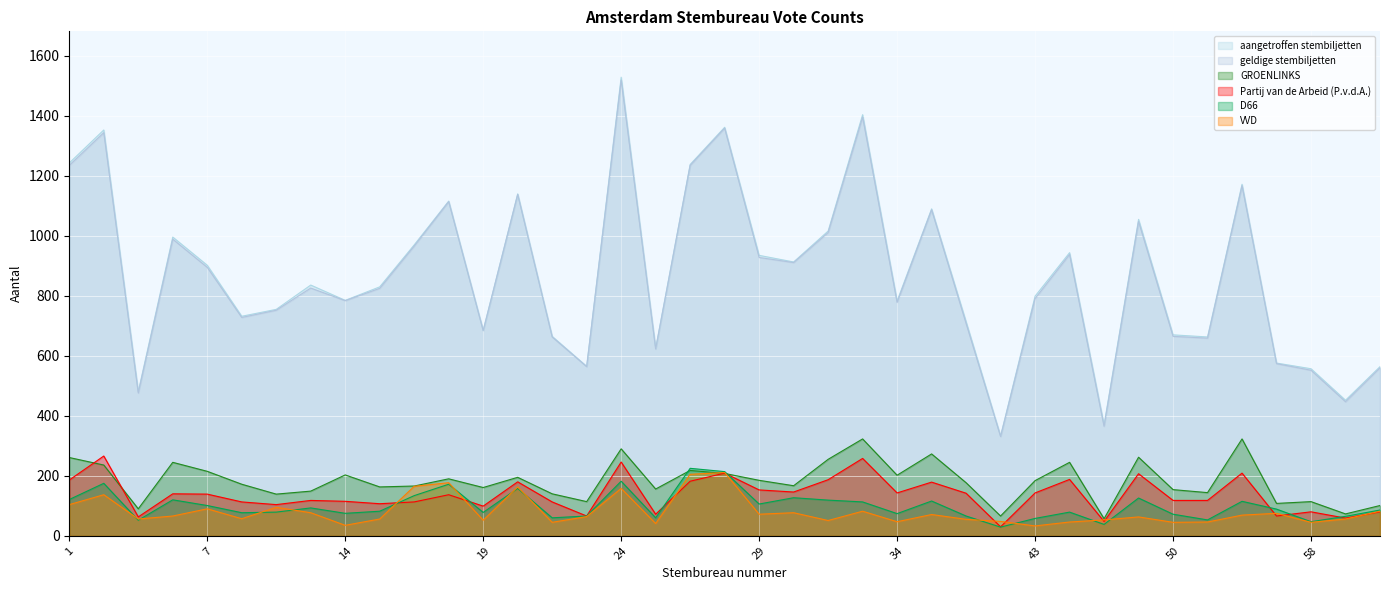

True or false: aangetroffen stembiljetten and geldige stembiljetten intersect in this chart.

False